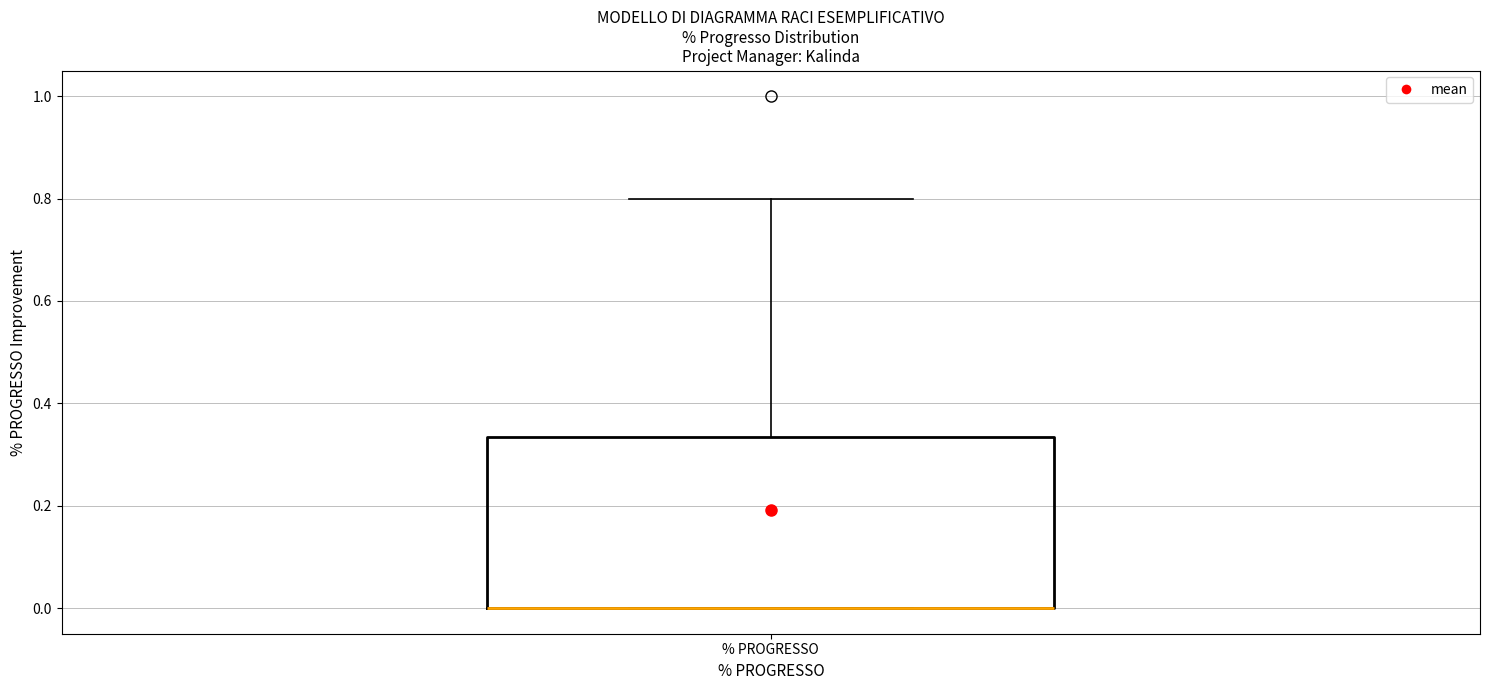

Transcribe this box plot: give where the median line is, the range the box spans, and where the two whiskers end, as read against the y-axis. The values are not printed on the chart, so give them approximately, as read against the axis.

median 0.00 (drawn on the box's lower edge), box 0.00 to 0.34, whiskers 0.00 to 0.80